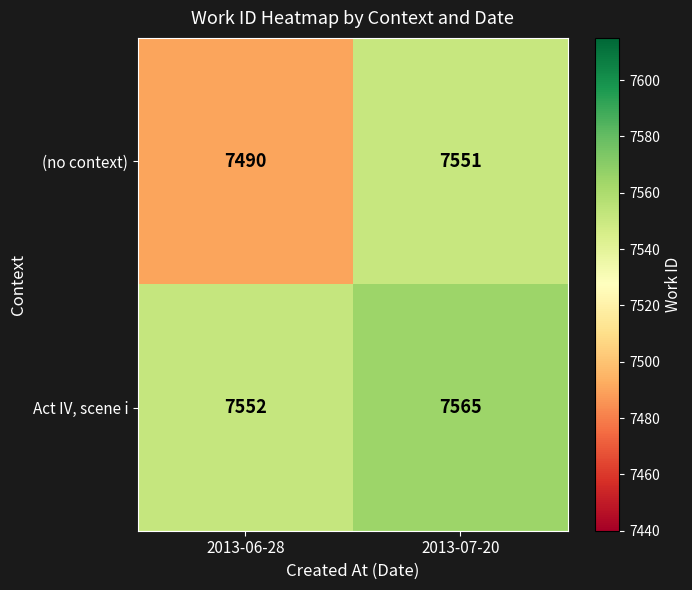

At which category is the sum across all series the highest?

2013-07-20